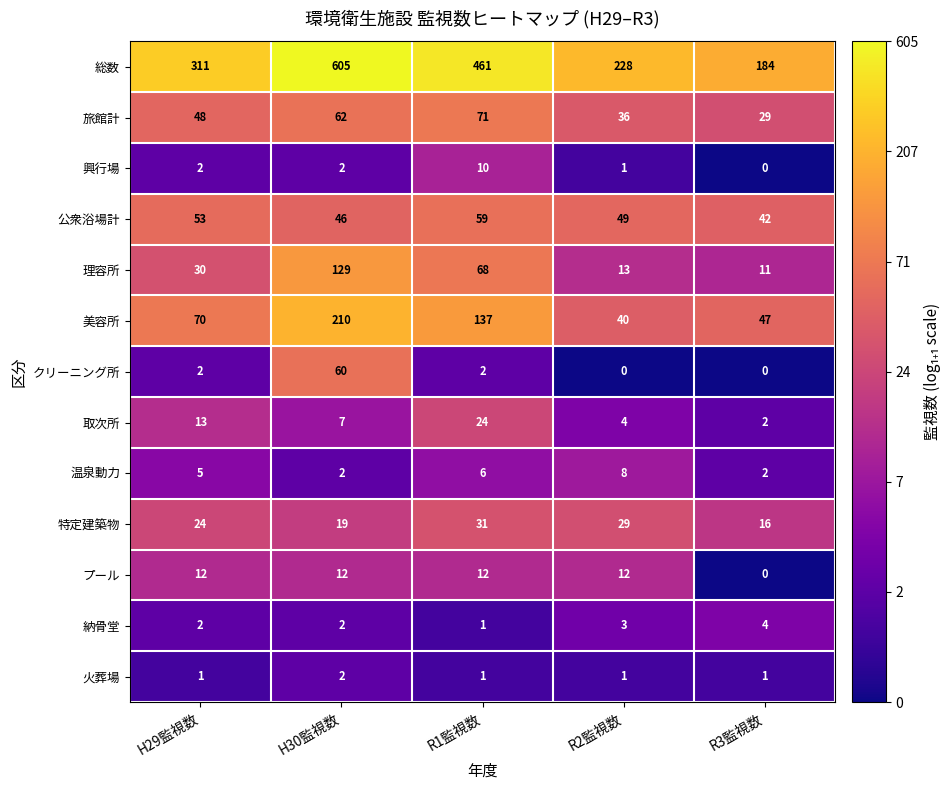

Which label corresponds to the largest value in the chart?

H30監視数